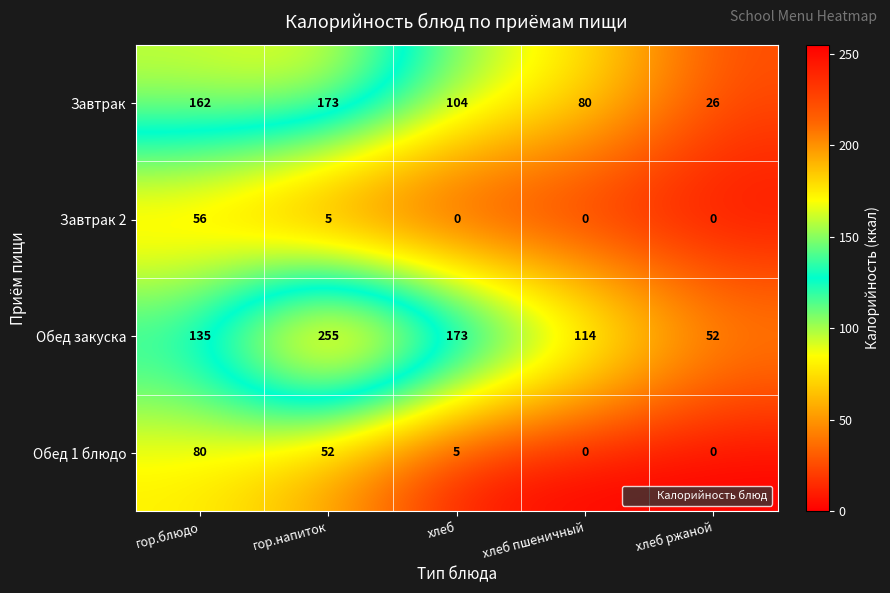

Is it true that Завтрак 2 equals -34 at хлеб ржаной?

False